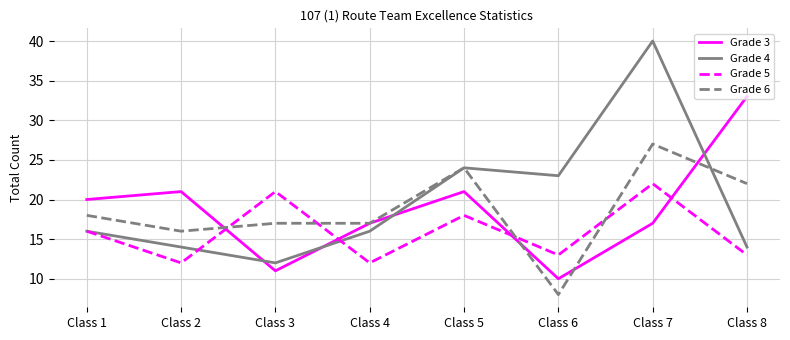

Reading left to right, transcribe all the data shown in this chart.

Grade 3: 20	21	11	17	21	10	17	33
Grade 4: 16	14	12	16	24	23	40	14
Grade 5: 16	12	21	12	18	13	22	13
Grade 6: 18	16	17	17	24	8	27	22